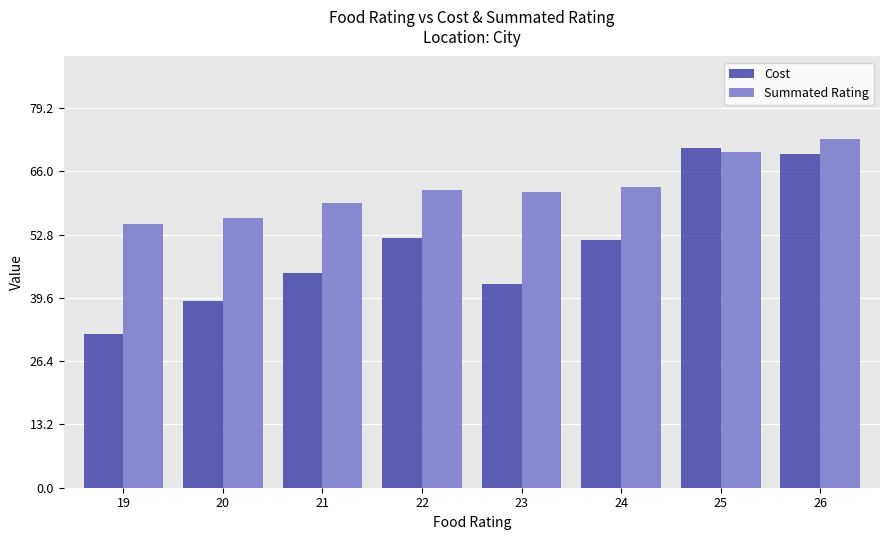

What is the average value of the Cost series?

50.4